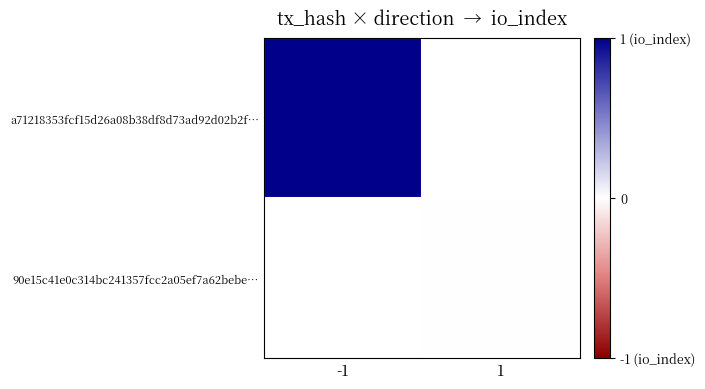

How many series are shown in this chart?

2